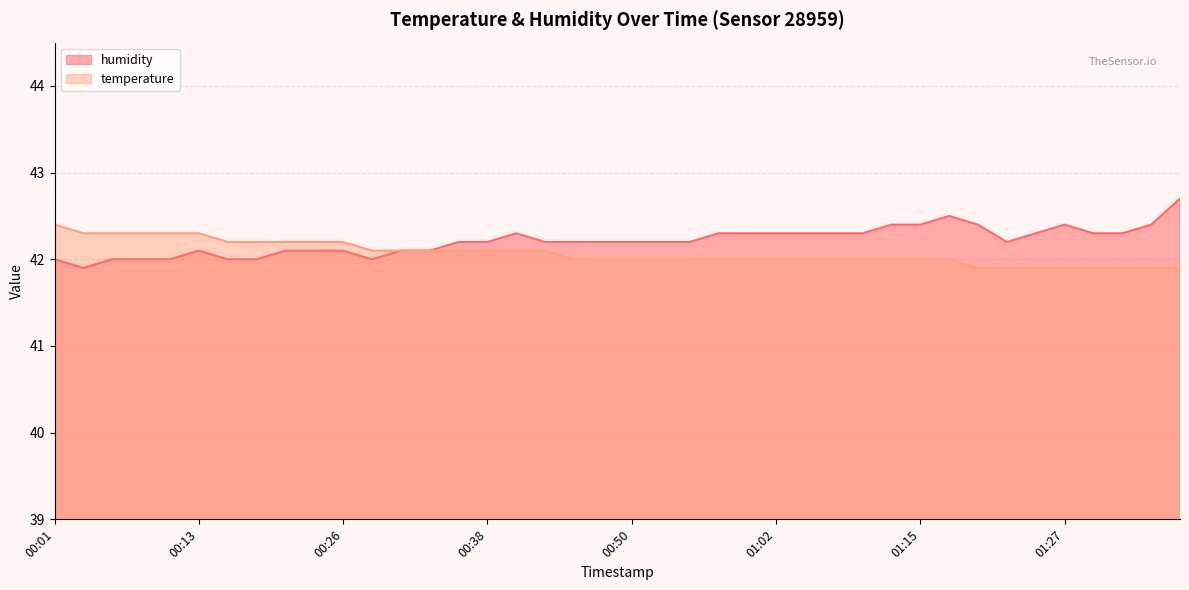

Which has a higher value, 00:23 or 01:36?

00:23